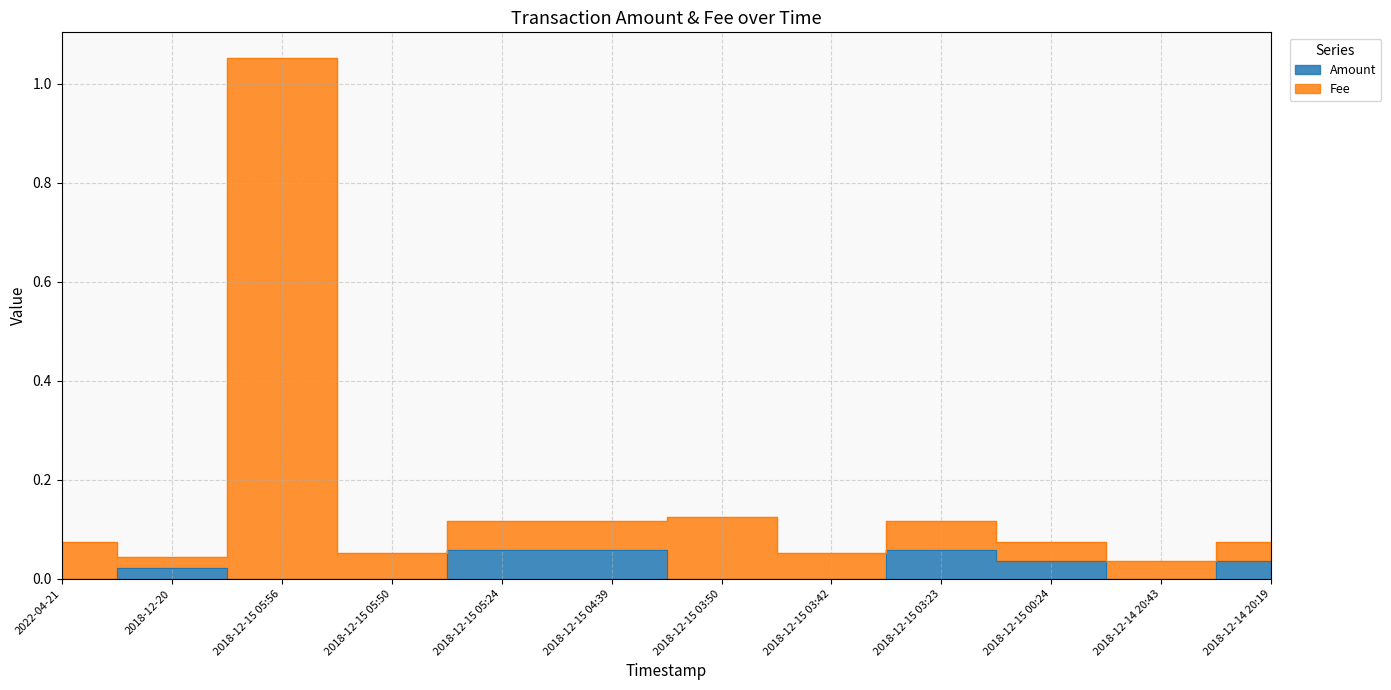

What is the label of the 2nd point from the right?

2018-12-14 20:43